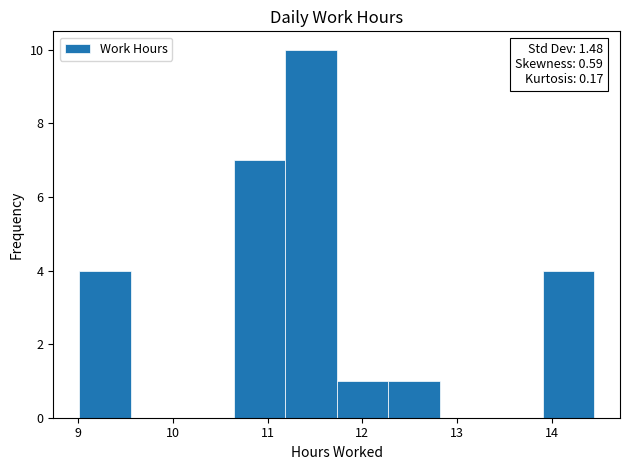

Over which range of the x-axis is the bar tallest?

11.2 to 11.7